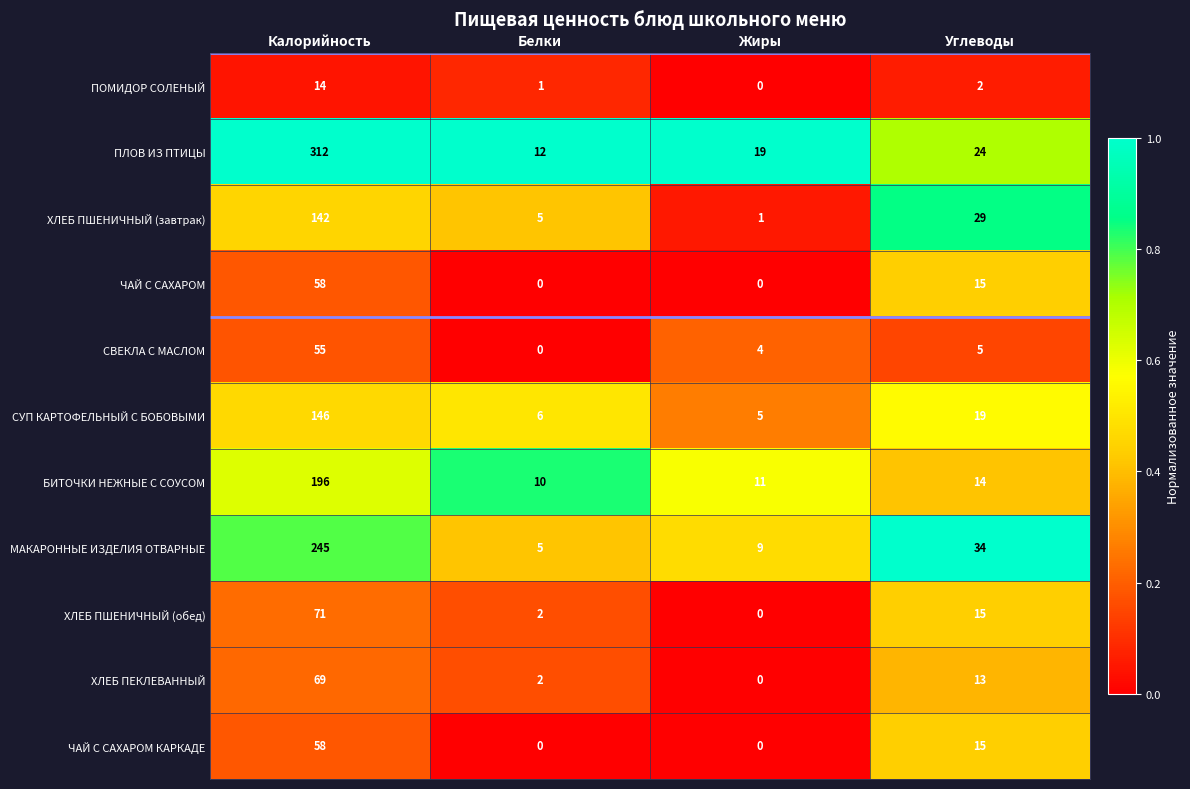

Which category has the highest value across all series?

Калорийность